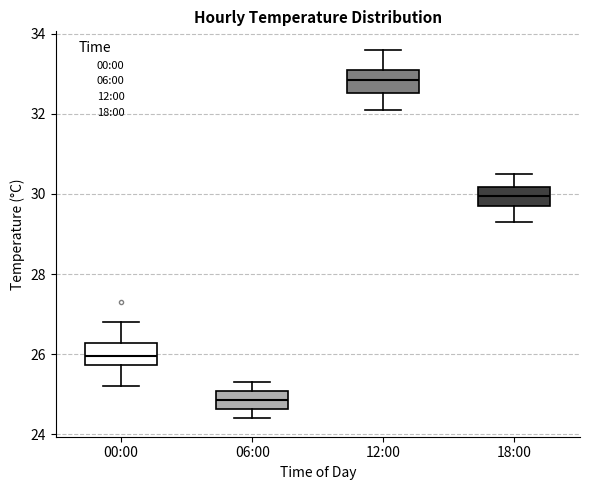

Where is the upper edge of the box for 18:00 on the y-axis? The values are not printed on the chart, so give them approximately, as read against the axis.

30.2